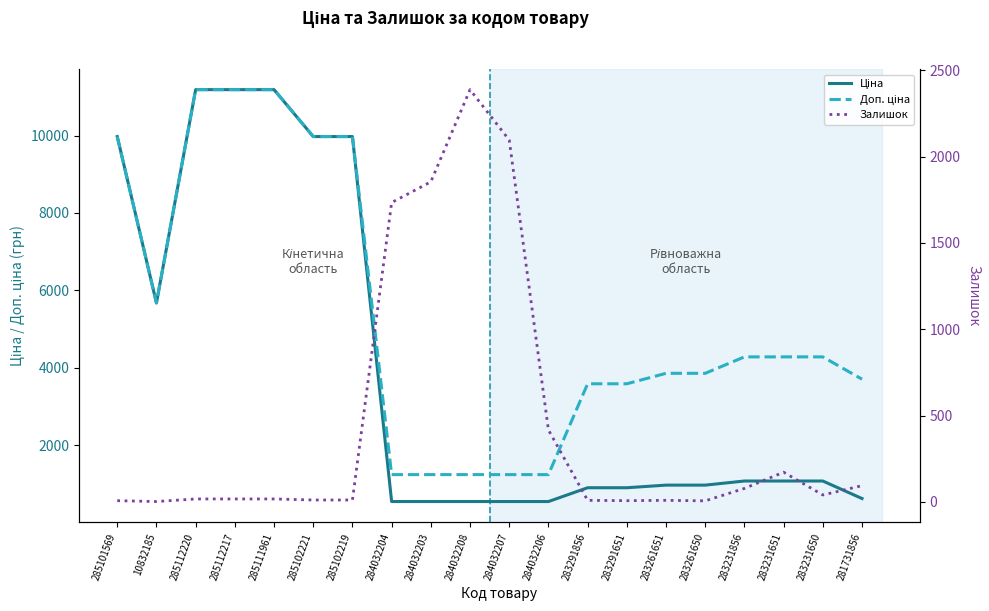

Does the chart have visible grid lines?

No